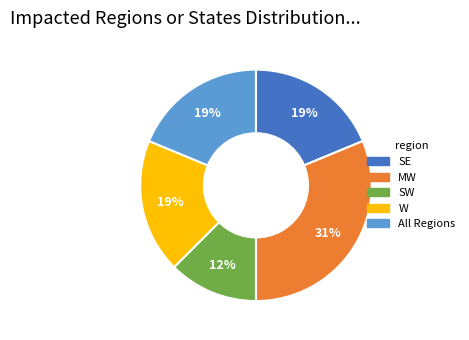

True or false: MW accounts for 31% of the total.

True